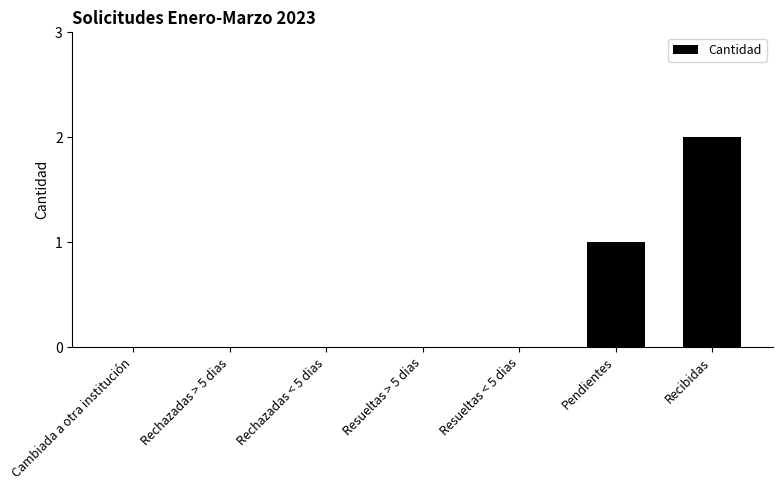

Count the values in the range 0 to 1.

6